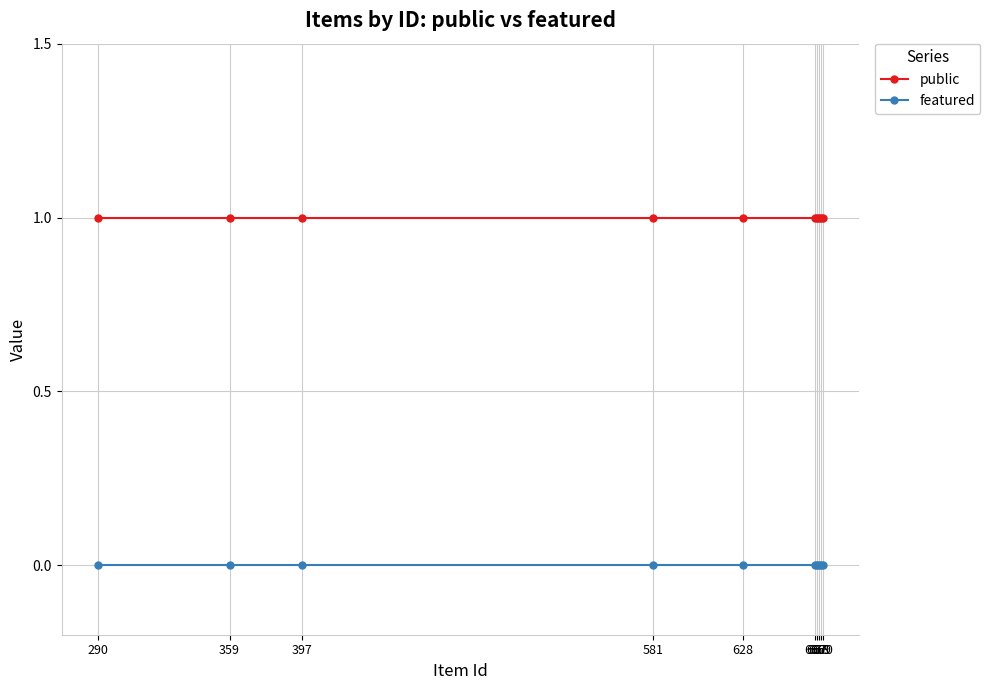

True or false: featured and public cross at least once.

False